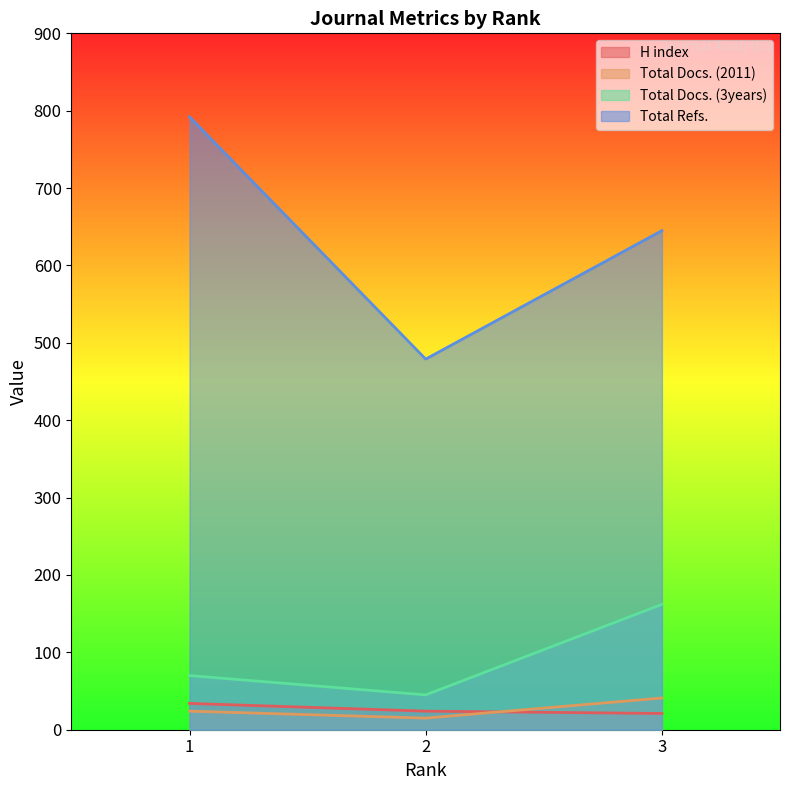

What is the lowest value of the Total Docs. (3years) series?

45